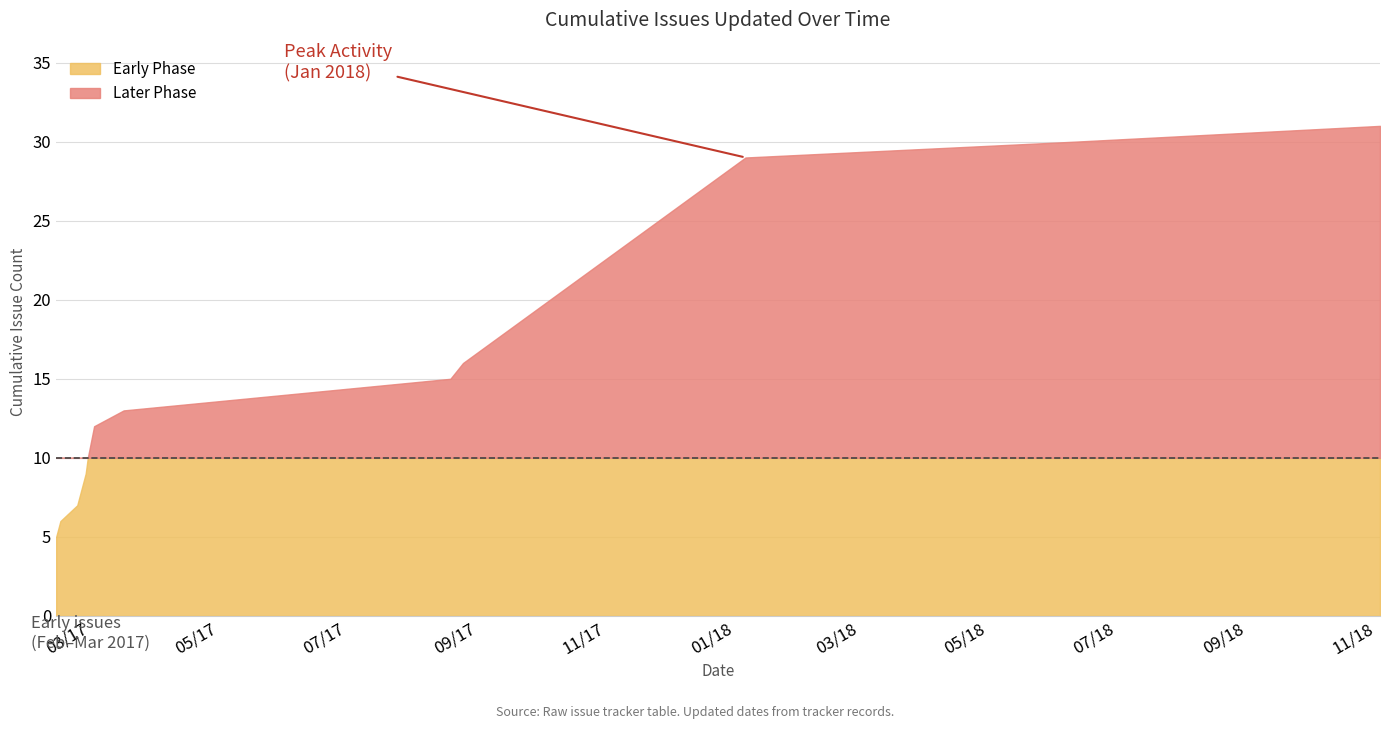

Does the chart display data point markers on the line(s)?

No